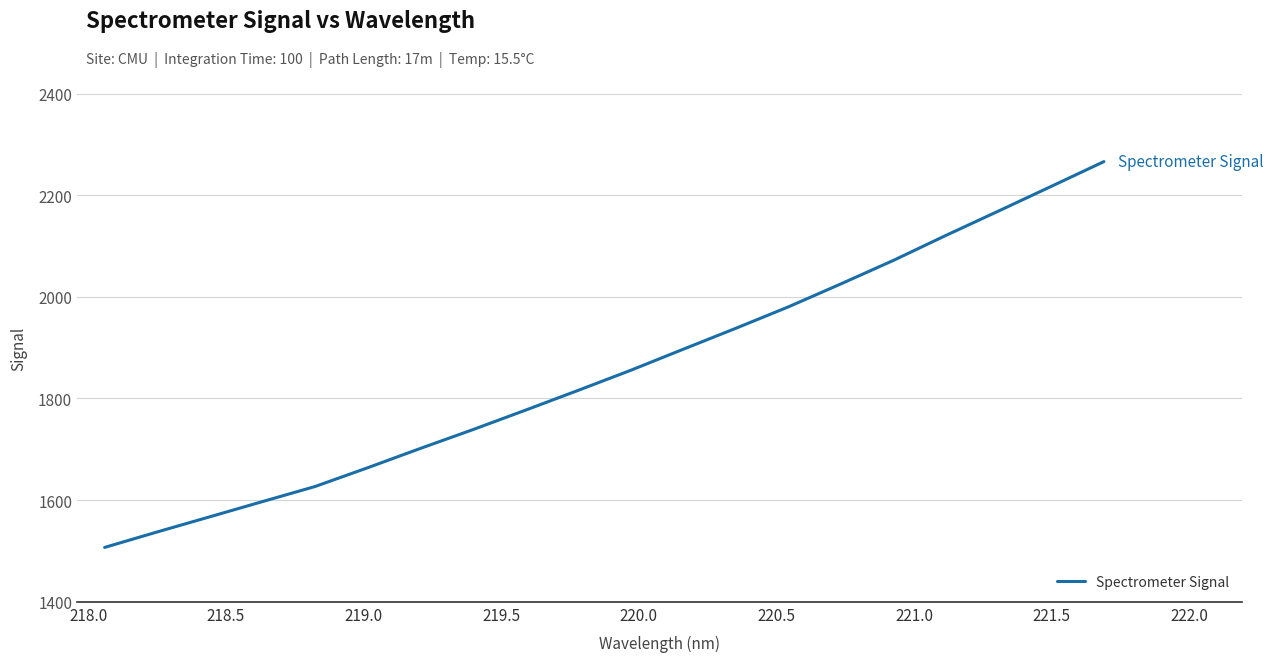

What is the greatest value displayed?

2266.0